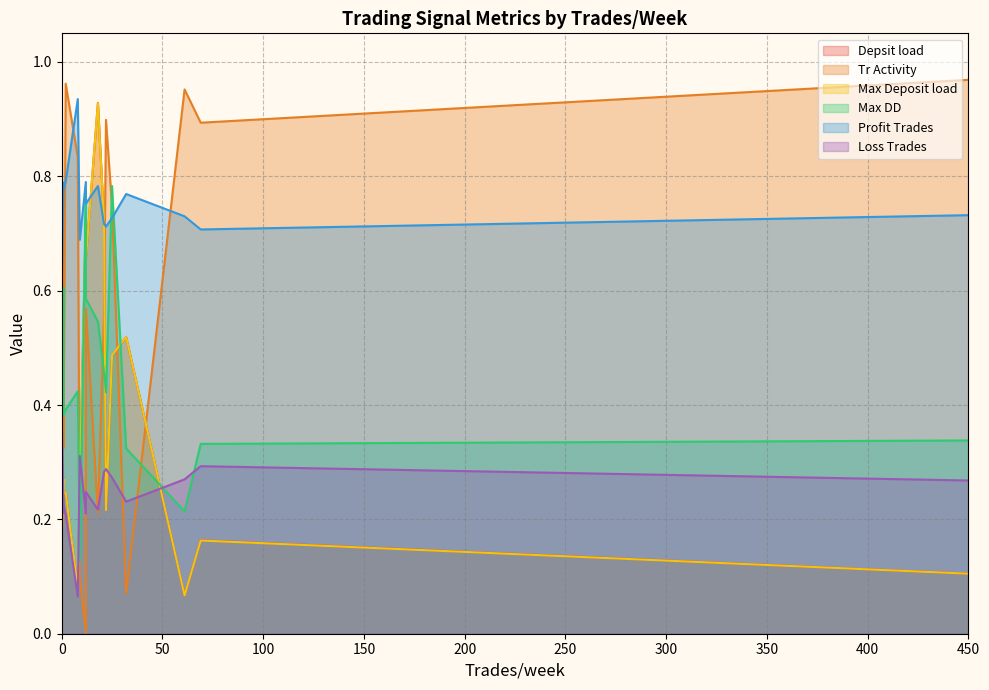

What is the approximate value of Loss Trades at 450?

0.3